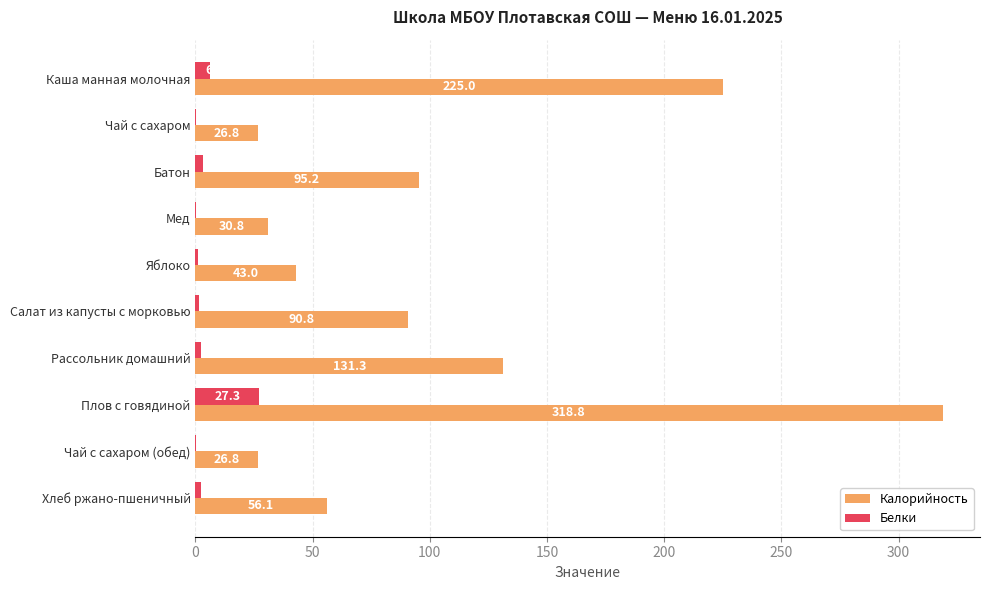

Which series changed the most between Чай с сахаром and Салат из капусты с морковью?

Калорийность